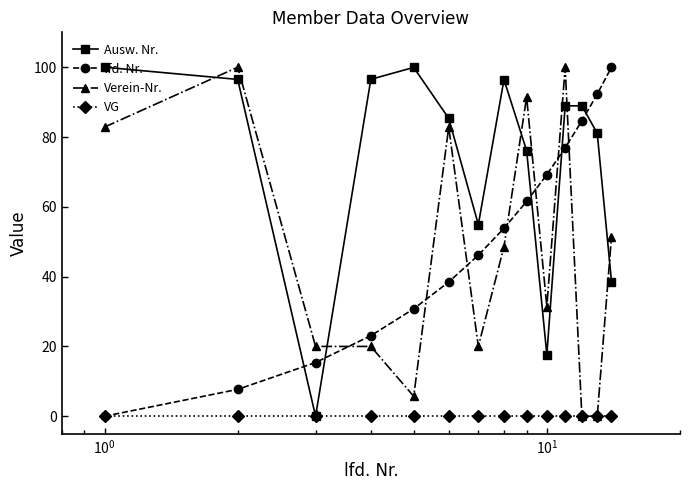

How many times do Verein-Nr. and lfd. Nr. cross each other?

7